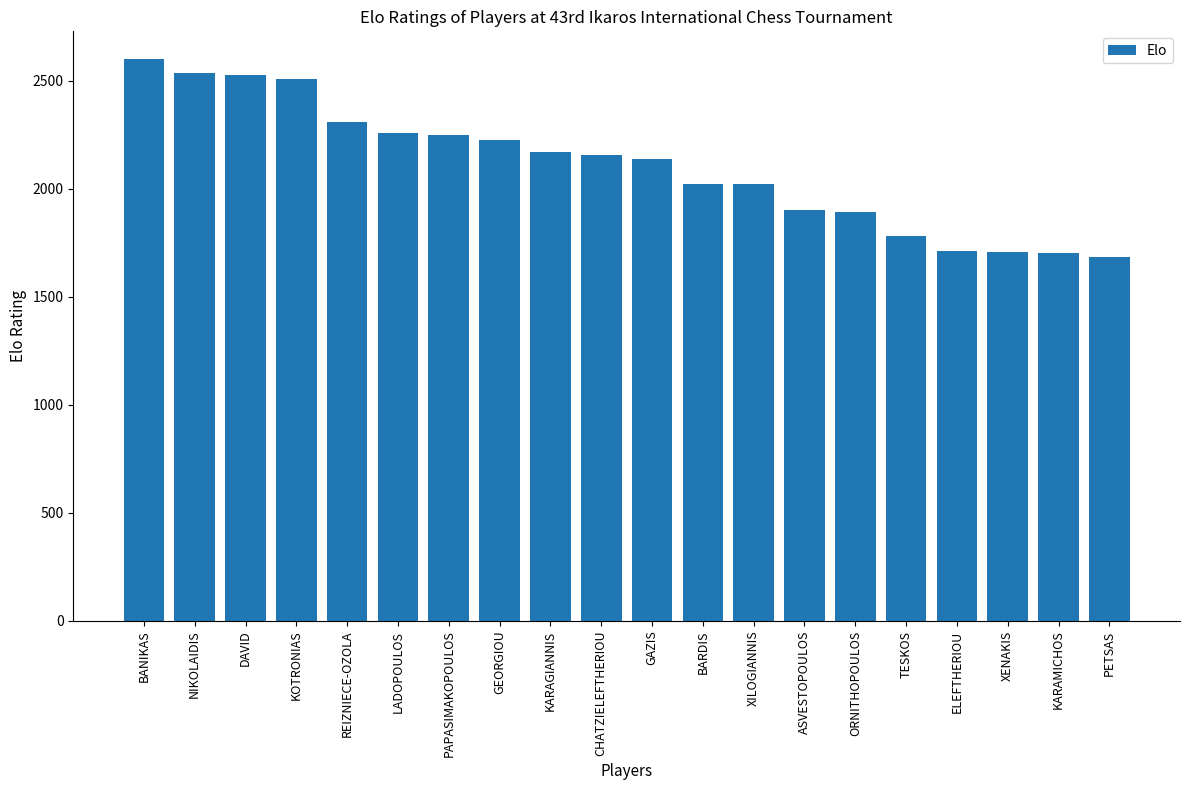

How many data points are less than 2155?

10